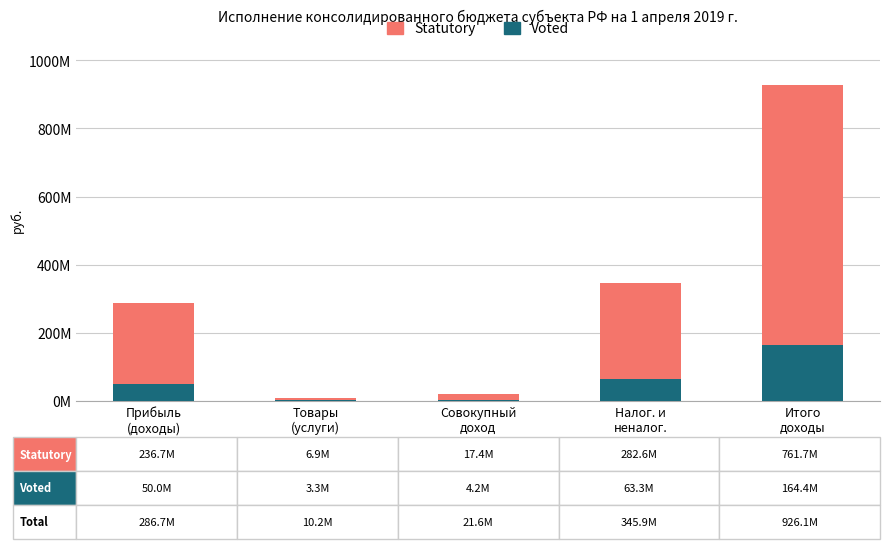

What are all the series names shown in the legend?

Statutory, Voted